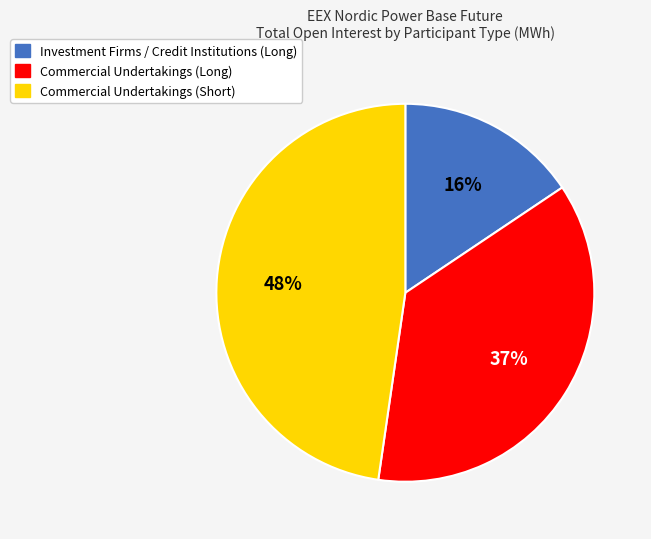

What percentage is the Investment Firms / Credit Institutions (Long) slice, to the nearest percent?

16%